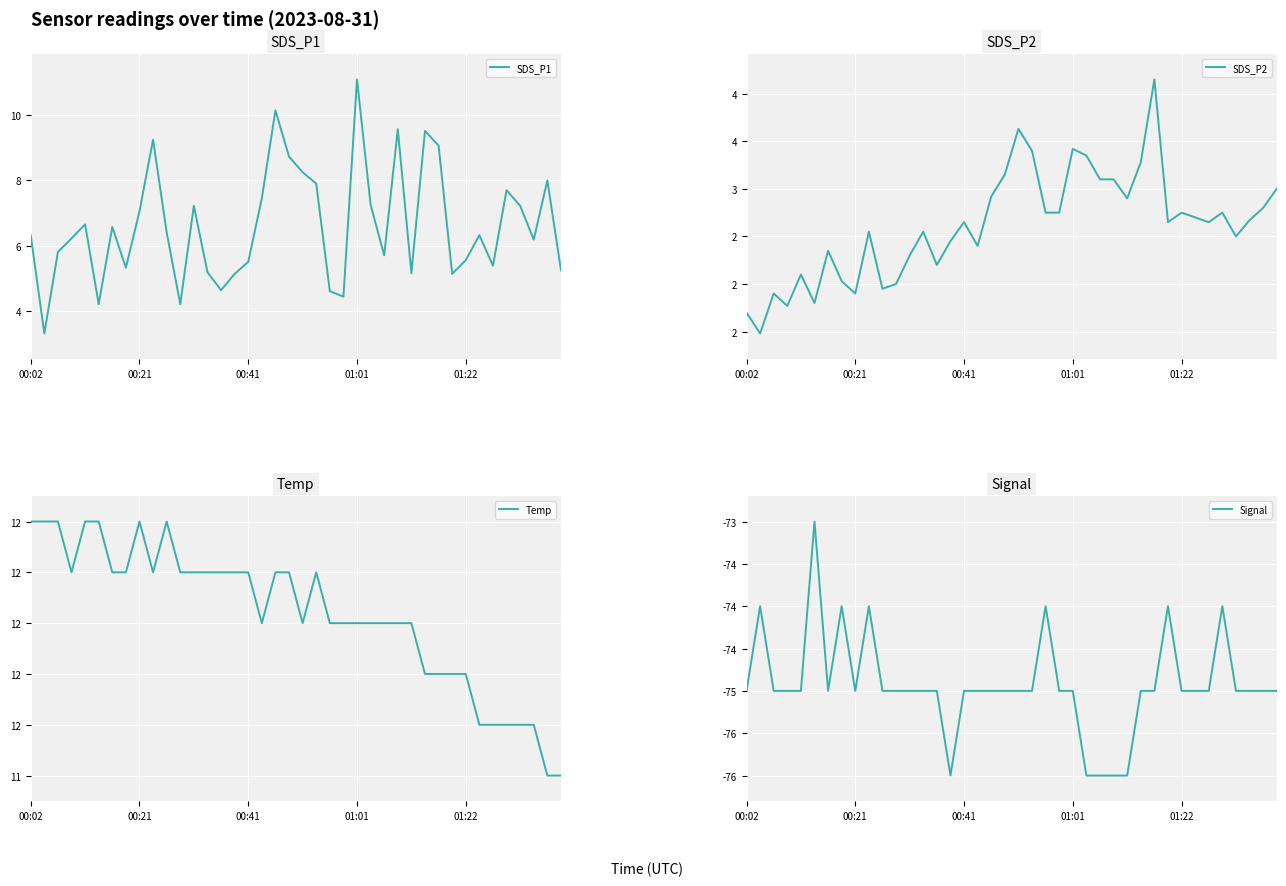

True or false: SDS_P2 and Signal intersect in this chart.

False